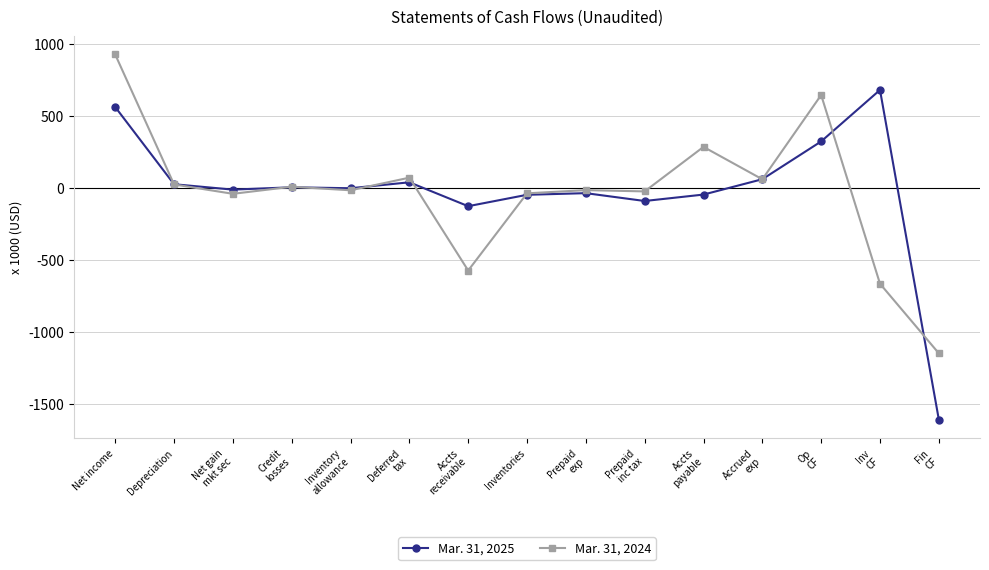

What is the sum of the Mar. 31, 2025 values at Deferred
tax and Inventory
allowance?

35605